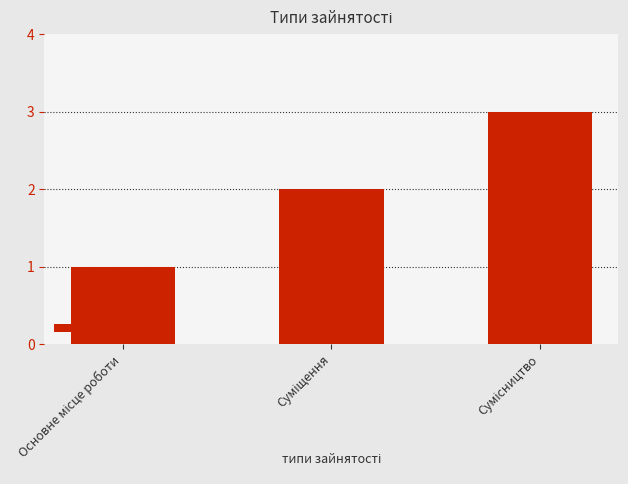

The value at Сумісництво is 1. True or false?

False